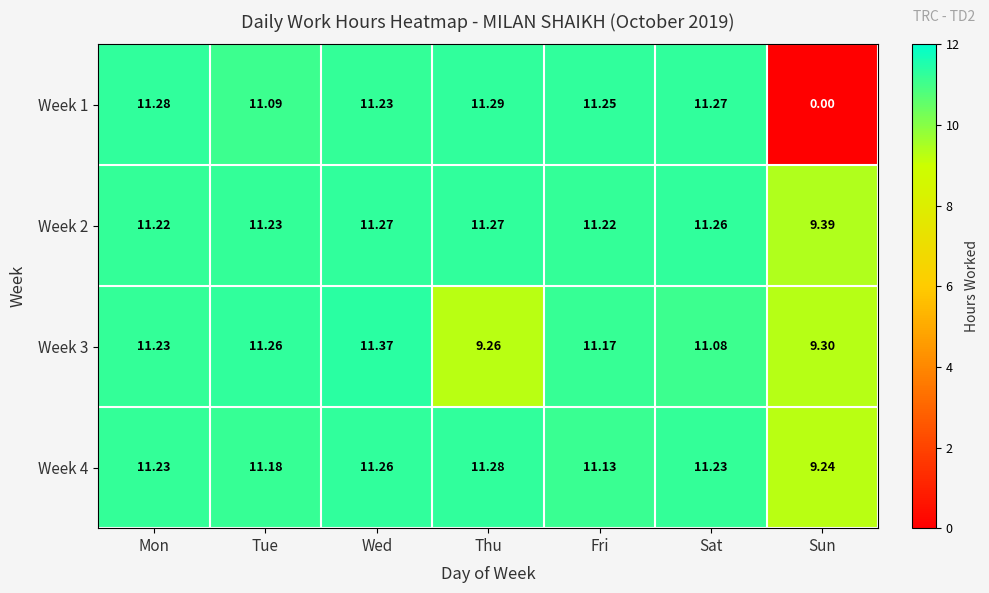

Which category has the highest value across all series?

Wed